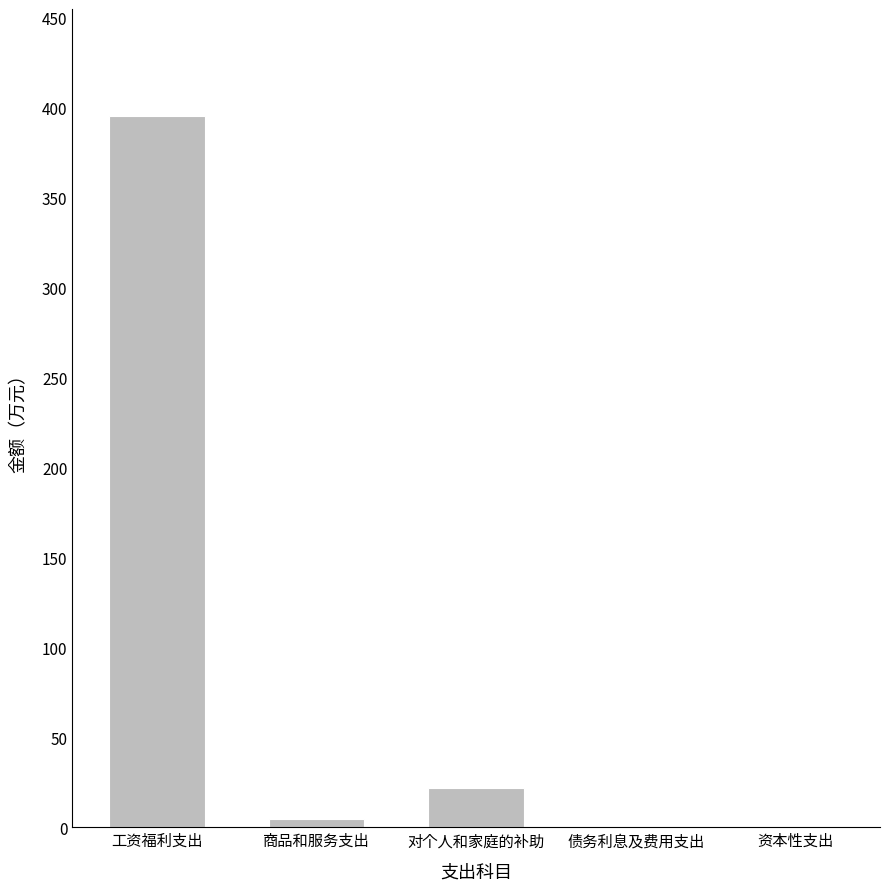

What is the sum of the values at 工资福利支出 and 资本性支出?

395.4